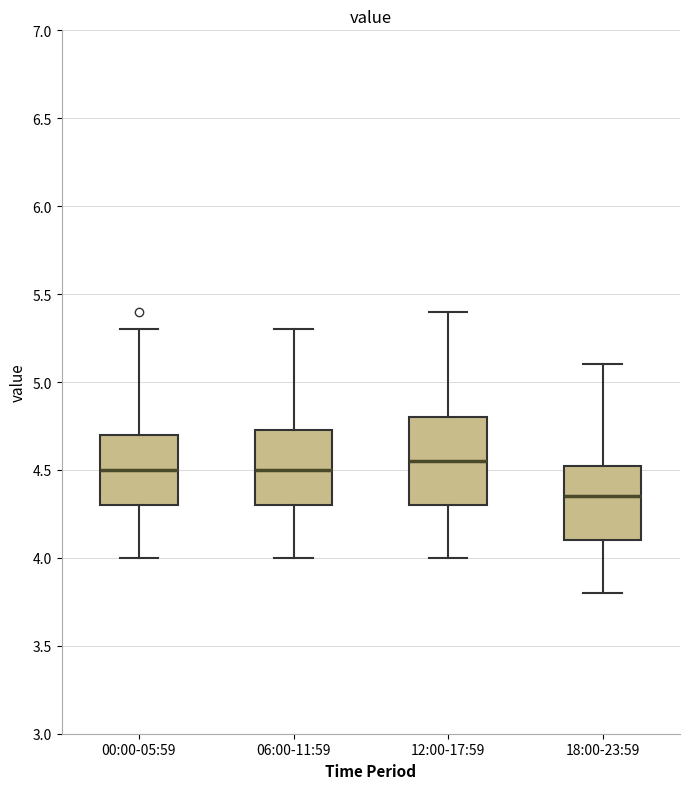

Reading left to right, transcribe this box plot: for each box, give where its median line is, the range the box spans, and where its two whiskers end, as read against the y-axis. The values are not printed on the chart, so give them approximately, as read against the axis.

00:00-05:59: median 4.50, box 4.30 to 4.70, whiskers 4.00 to 5.30
06:00-11:59: median 4.50, box 4.30 to 4.75, whiskers 4.00 to 5.30
12:00-17:59: median 4.55, box 4.30 to 4.80, whiskers 4.00 to 5.40
18:00-23:59: median 4.35, box 4.10 to 4.55, whiskers 3.80 to 5.10